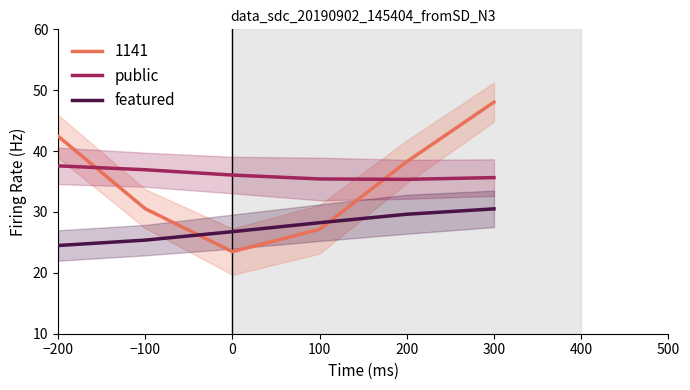

Which has a higher value, 0 or −200?

−200